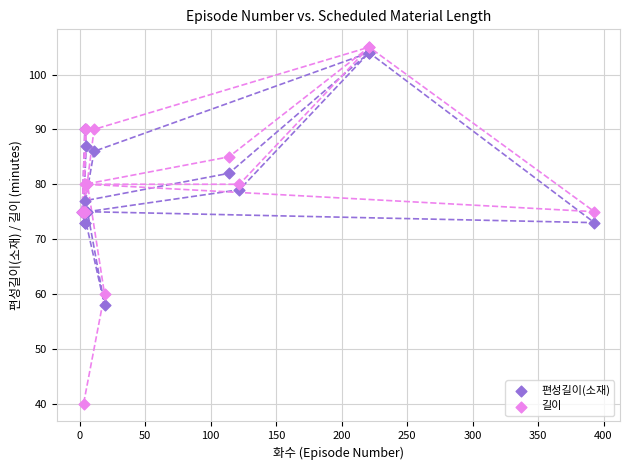

Which series has the widest spread of Y values?

길이